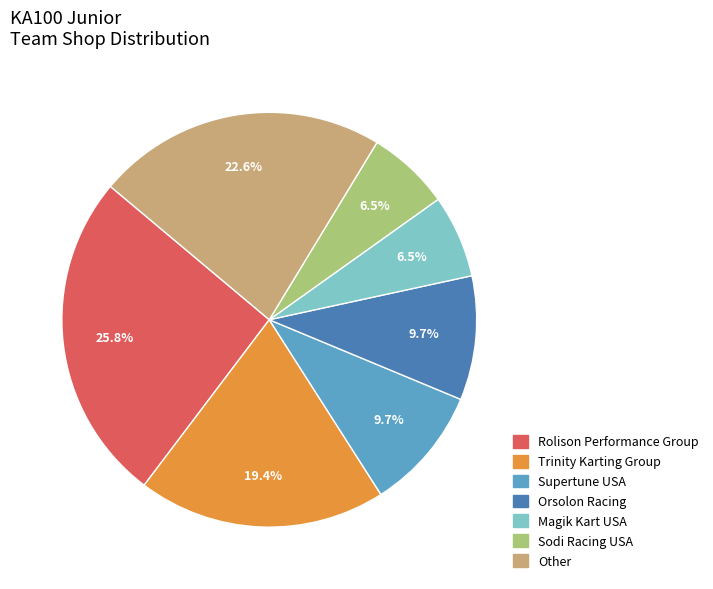

How many slices are in this pie chart?

7